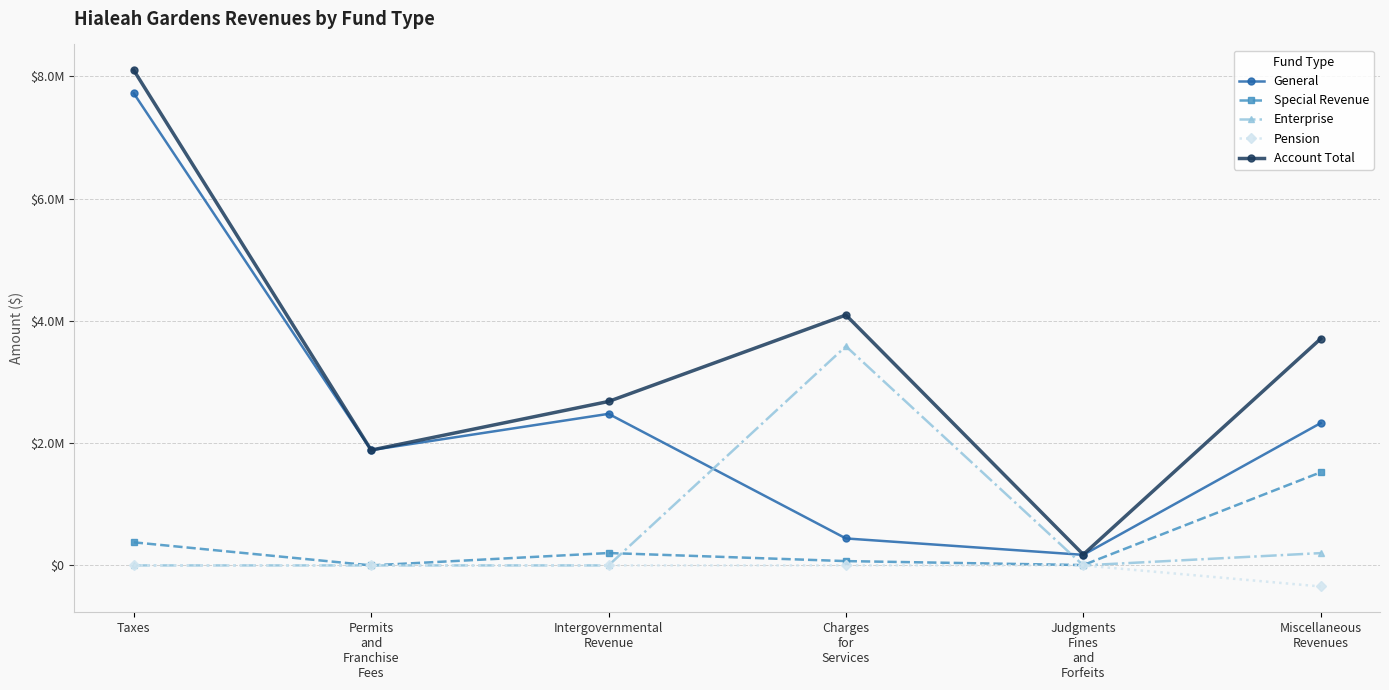

What is the sum of the Account Total values at Judgments
Fines
and
Forfeits and Intergovernmental
Revenue?

2859849